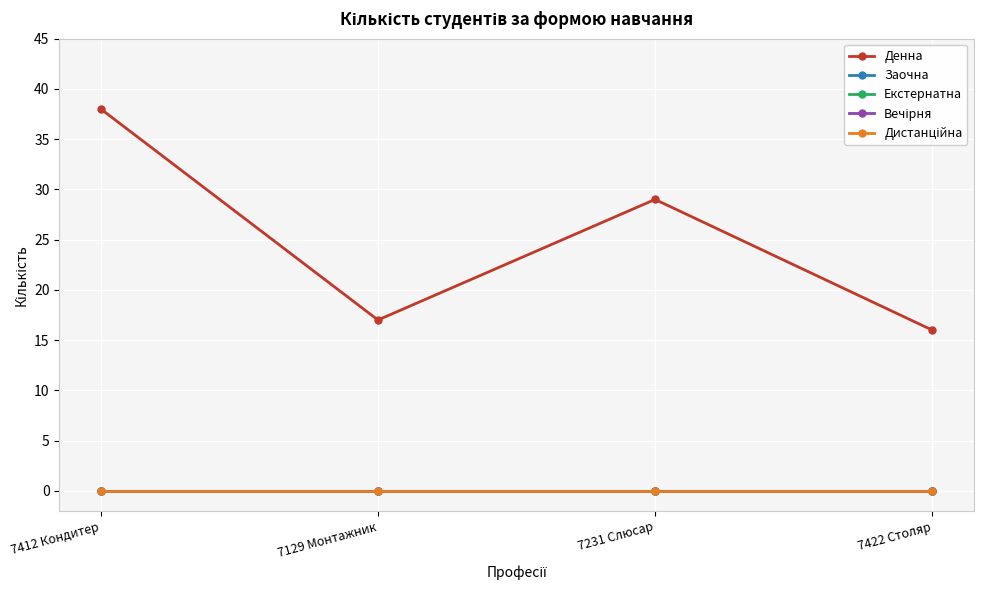

How many lines are shown in the chart?

5